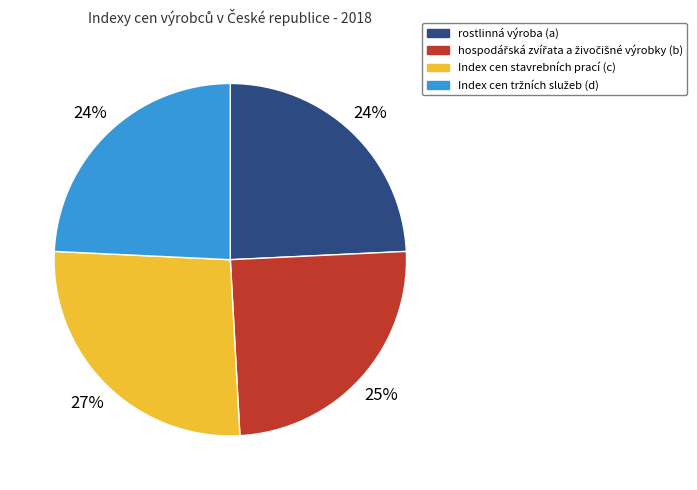

To the nearest percent, what is the average slice percentage?

25%